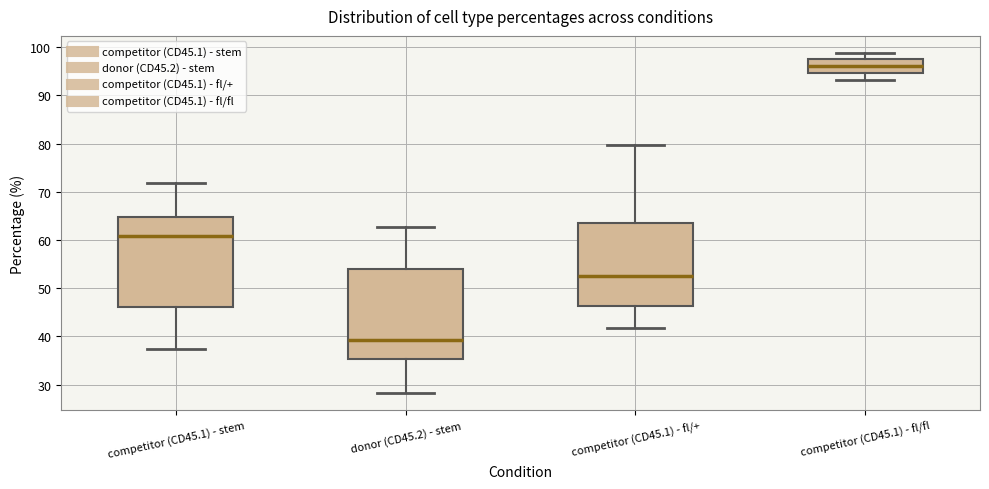

Reading left to right, transcribe this box plot: for each box, give where its median line is, the range the box spans, and where its two whiskers end, as read against the y-axis. The values are not printed on the chart, so give them approximately, as read against the axis.

competitor (CD45.1) - stem: median 61, box 46 to 65, whiskers 37 to 72
donor (CD45.2) - stem: median 39, box 35 to 54, whiskers 28 to 63
competitor (CD45.1) - fl/+: median 52, box 46 to 64, whiskers 42 to 80
competitor (CD45.1) - fl/fl: median 96, box 95 to 98, whiskers 93 to 99